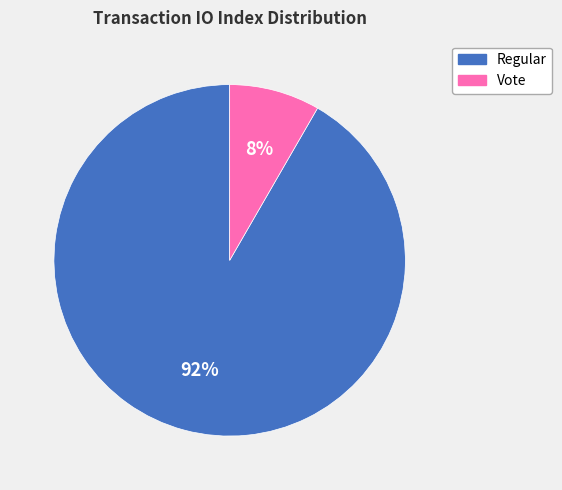

What is the smallest slice in the pie chart?

Vote